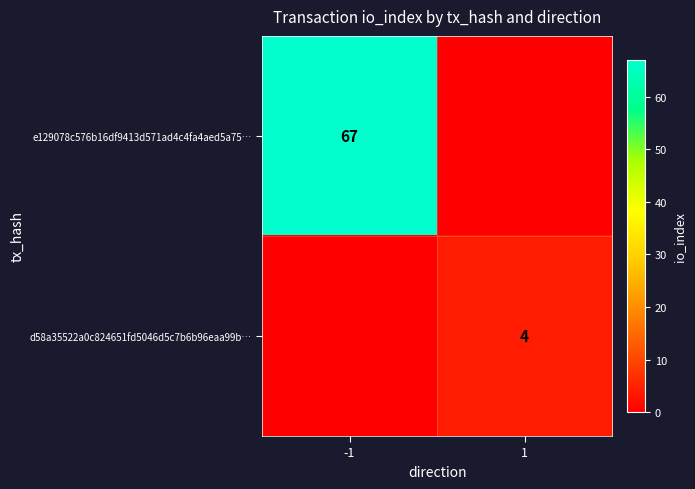

The d58a35522a0c824651fd5046d5c7b6b96eaa99b… series shows 4 at 1. True or false?

True